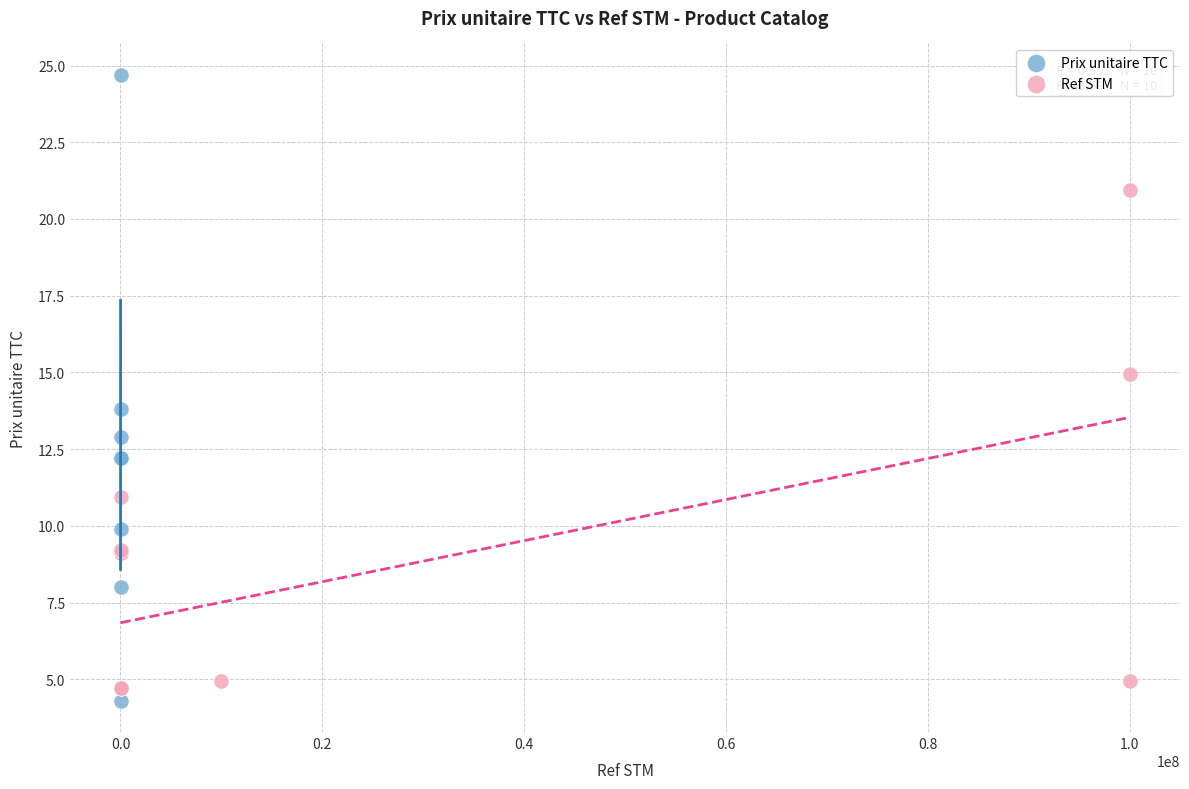

Which series contains the highest Y value?

Prix unitaire TTC